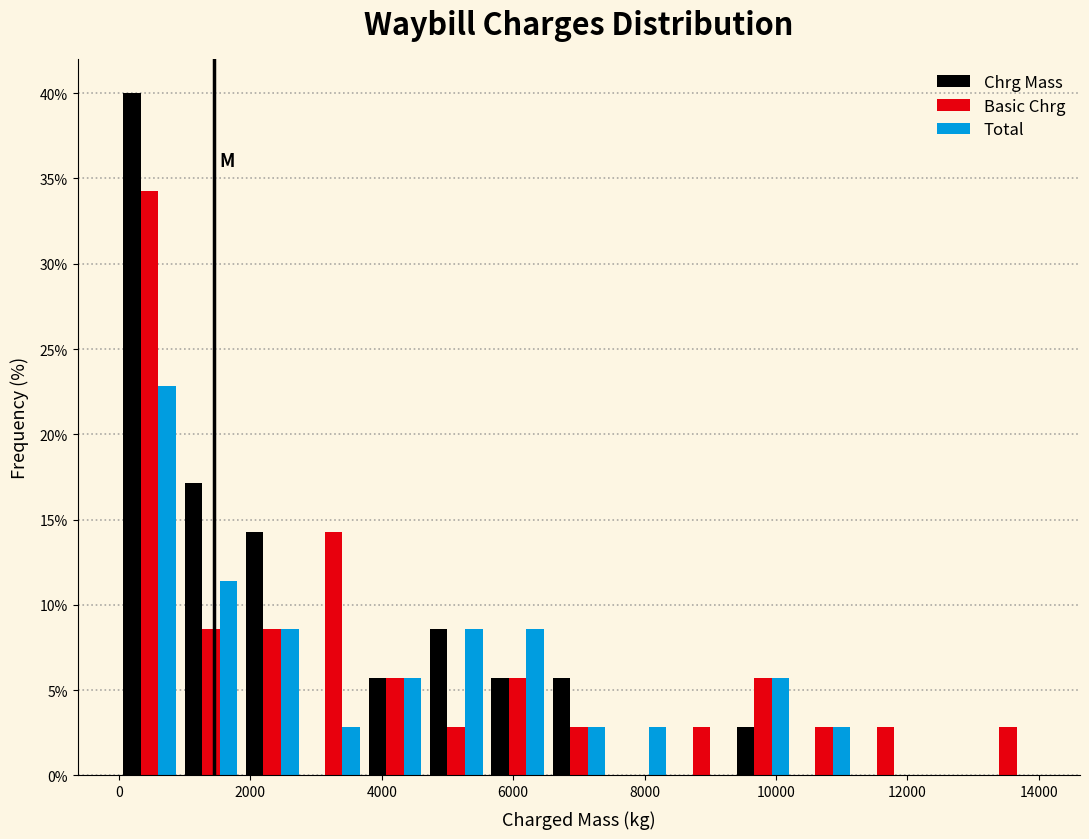

In the Total series, which range on the x-axis has the tallest bar?

0 to 1000